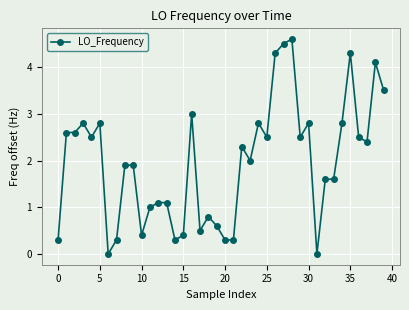

Is this an area chart (filled region under the line)?

No